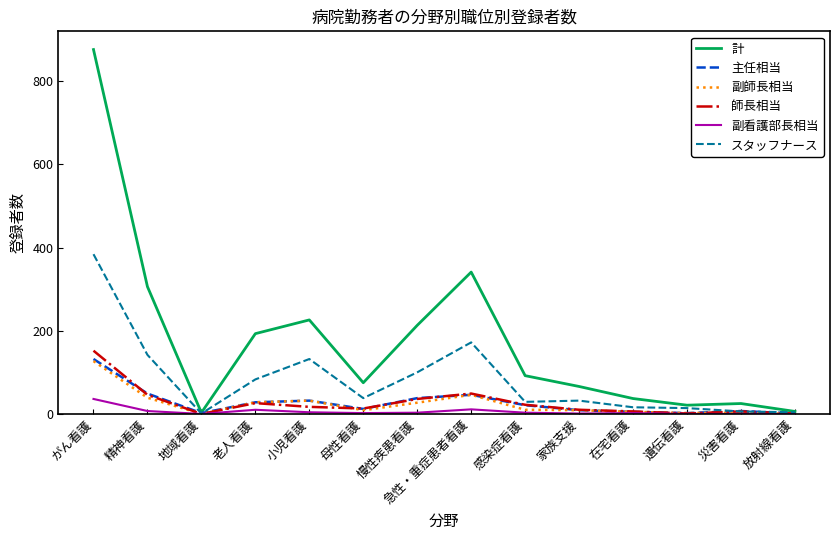

Between 急性・重症患者看護 and 感染症看護, which series saw the biggest shift?

計